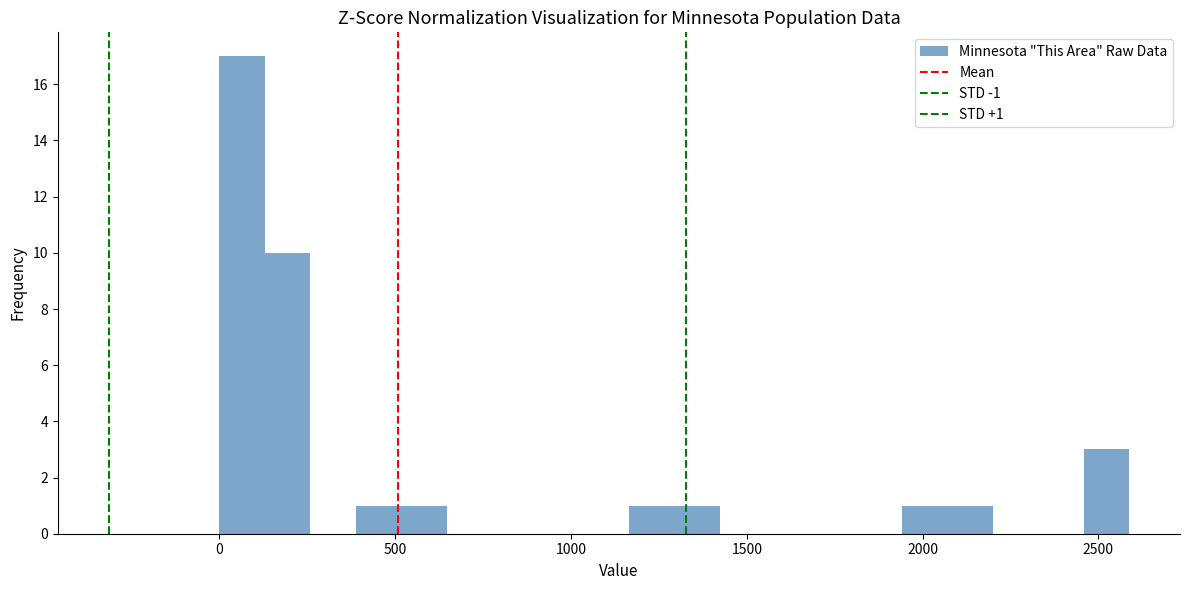

Around what value on the x-axis is the tallest bar? Give the approximate position of its centre, as read against the axis.

50